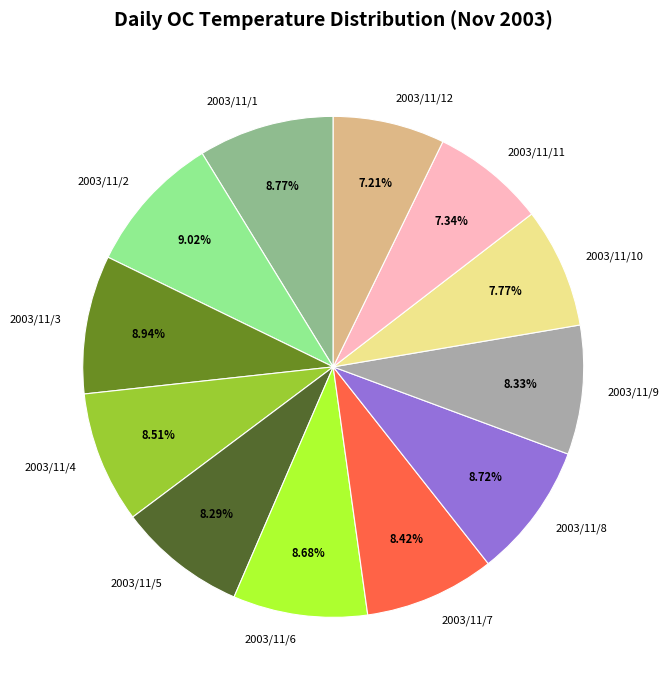

Is the sum of 2003/11/7 and 2003/11/2 greater than half?

No